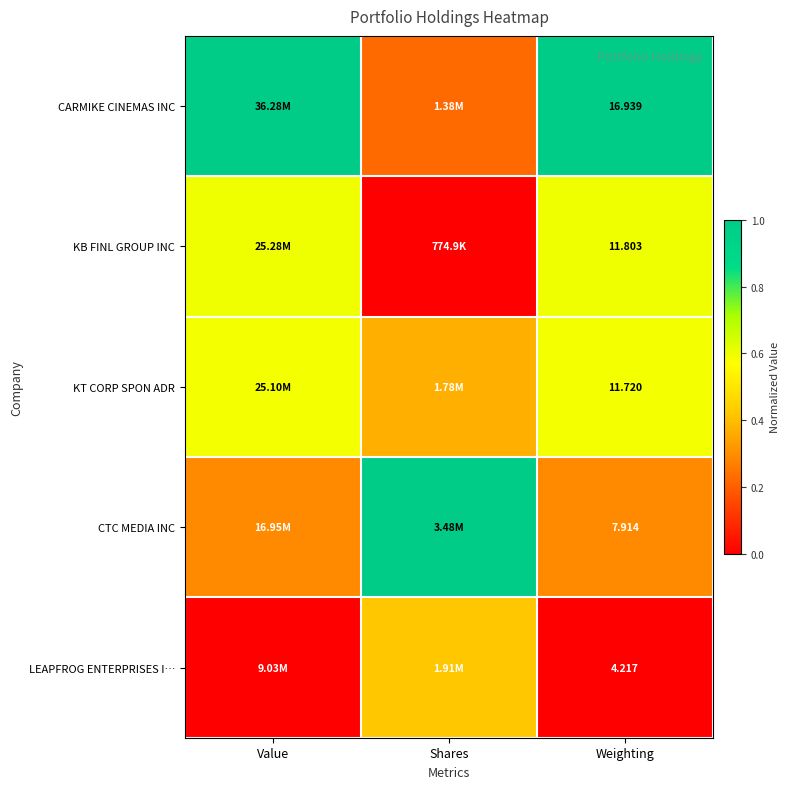

Rank the series at Weighting from lowest to highest value.

LEAPFROG ENTERPRISES I…, CTC MEDIA INC, KT CORP SPON ADR, KB FINL GROUP INC, CARMIKE CINEMAS INC